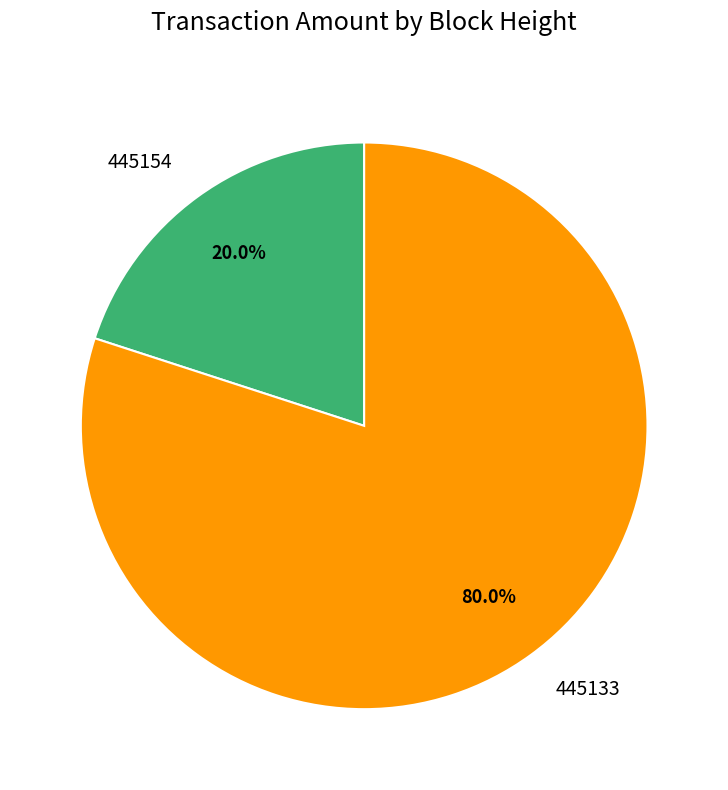

Which slice is the largest?

445133